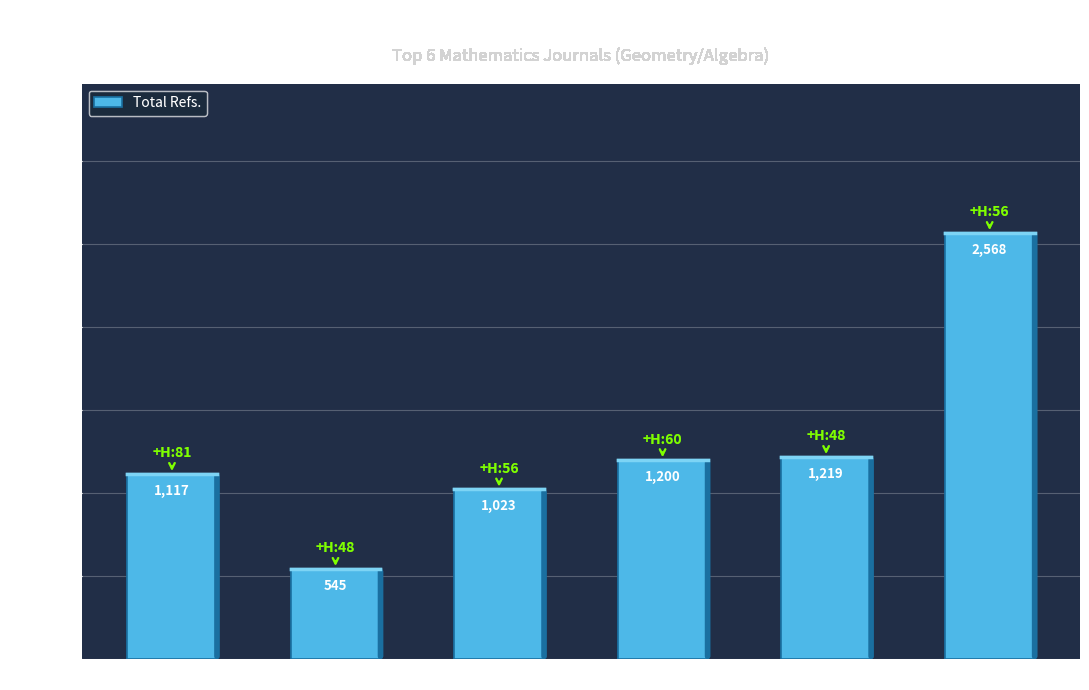

Does the chart contain any negative values?

No